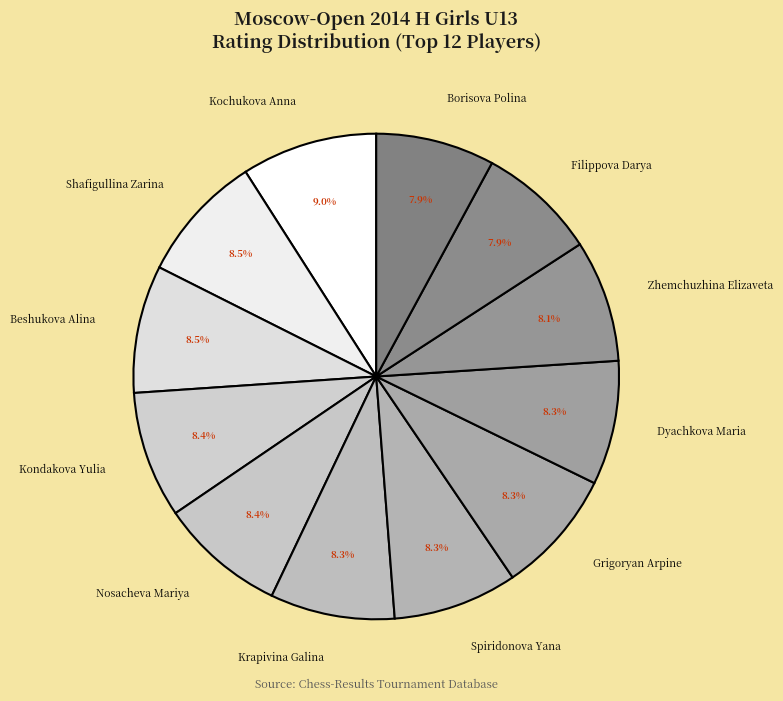

What percentage is NOT represented by Kochukova Anna?

91.0%